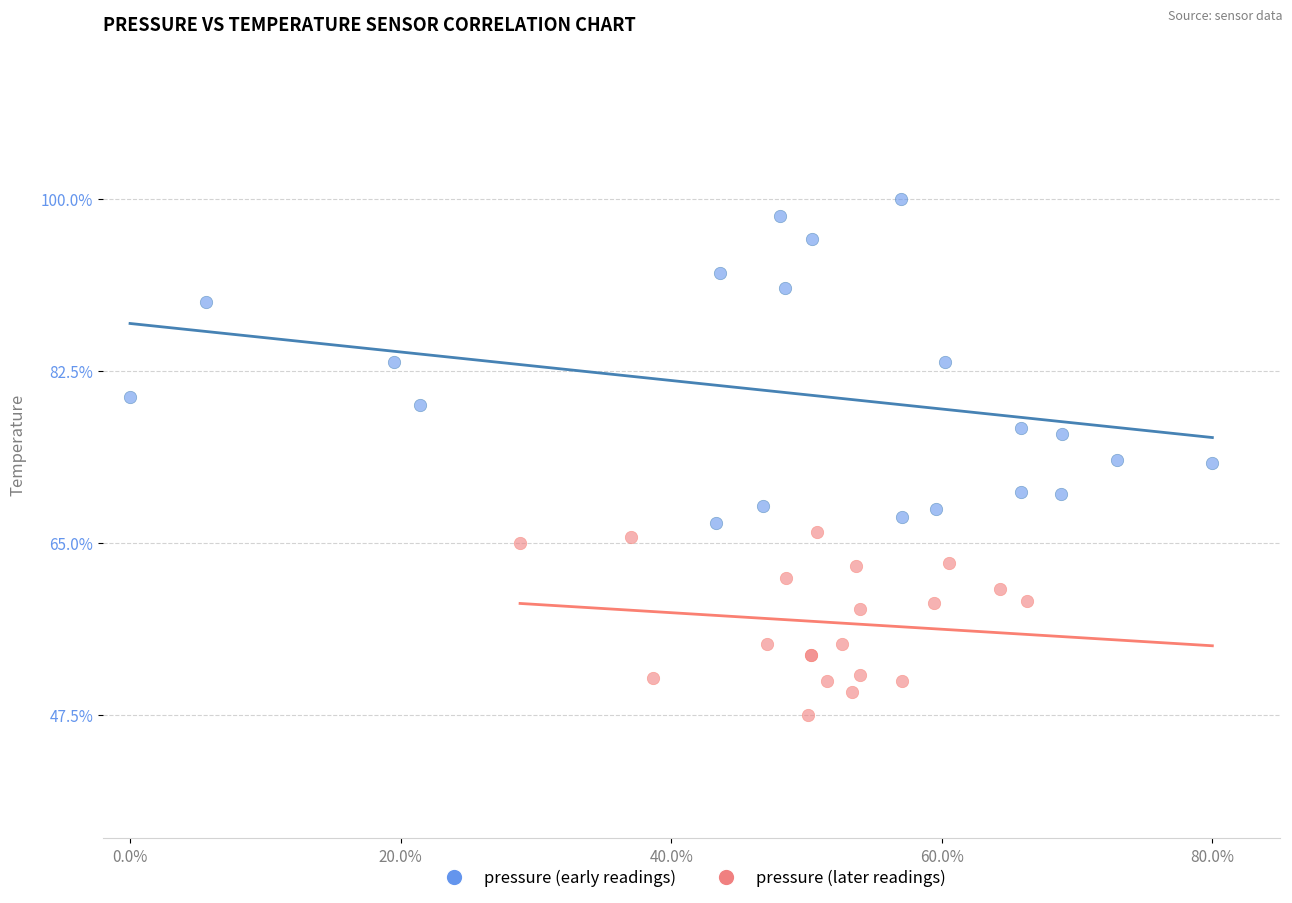

Which series has the widest spread of Y values?

pressure (early readings)